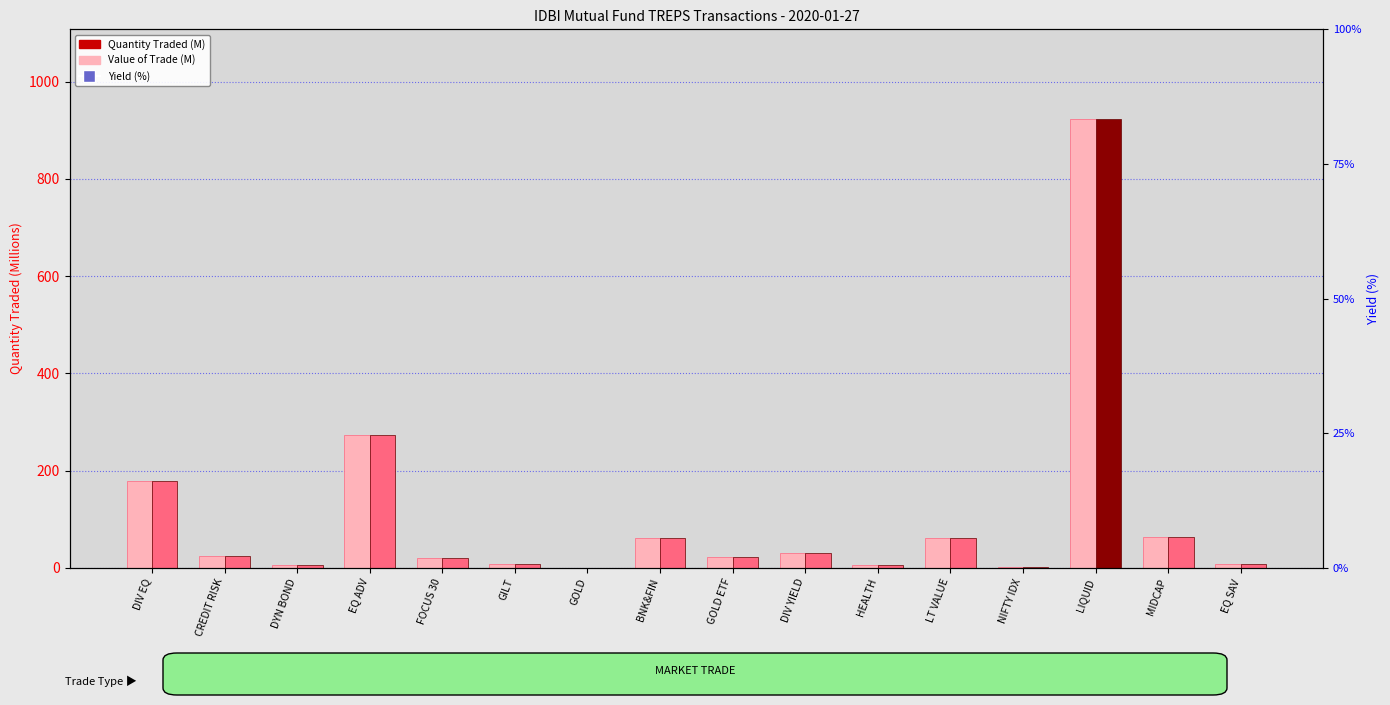

Is the value of Quantity Traded (M) at HEALTH greater than the value of Yield (%) at HEALTH?

No